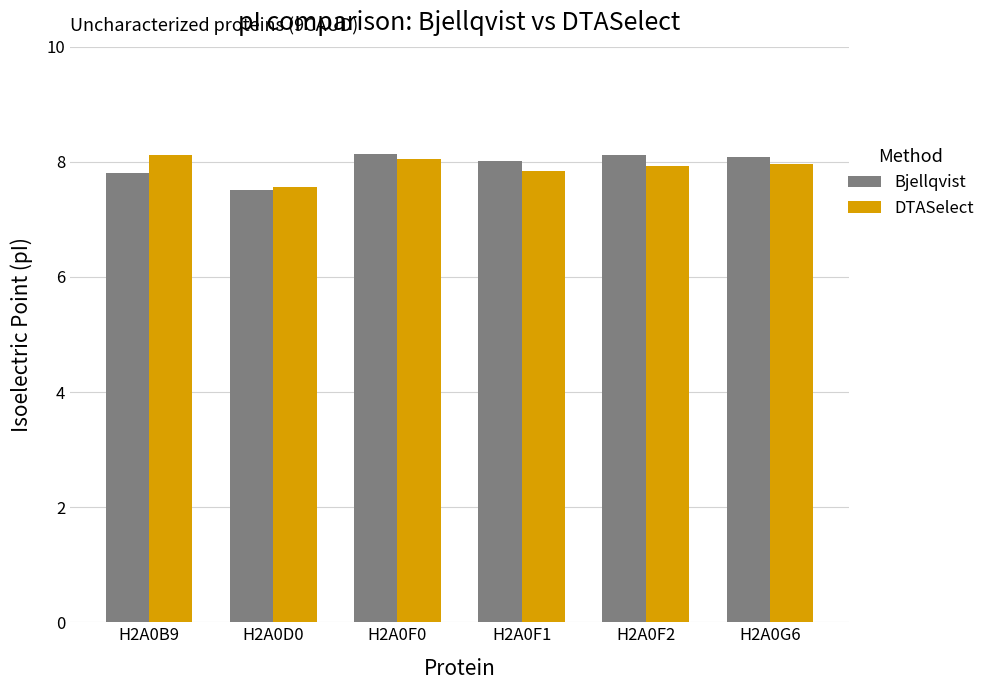

Is it true that Bjellqvist equals 3.9 at H2A0F2?

False